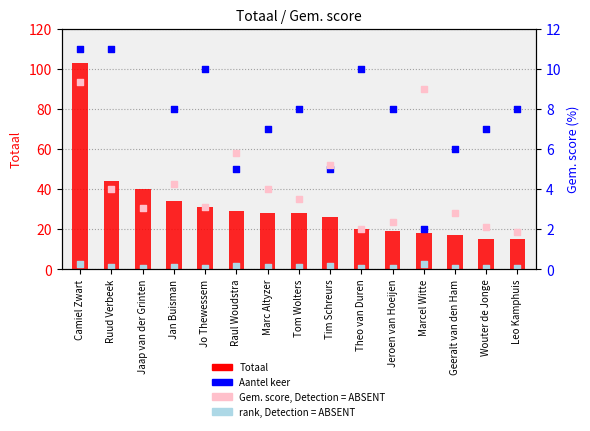

Is the value of Aantel keer at Geeralt van den Ham greater than the value of rank, Gem. score at Wouter de Jonge?

Yes